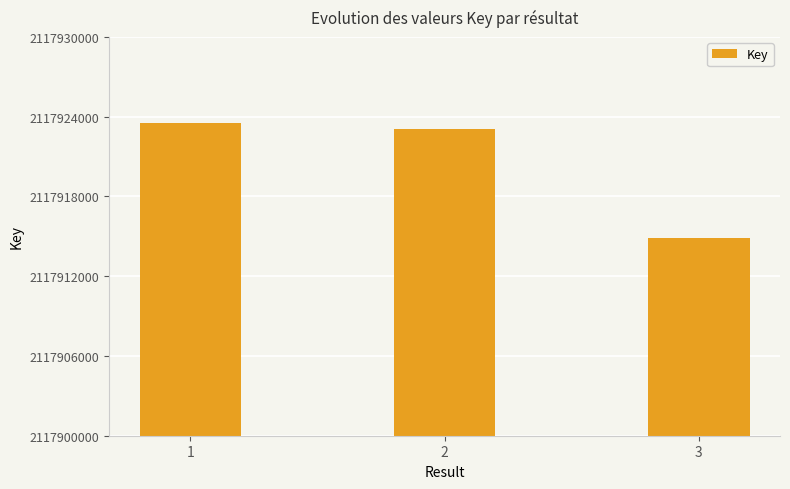

Which label corresponds to the smallest value in the chart?

3